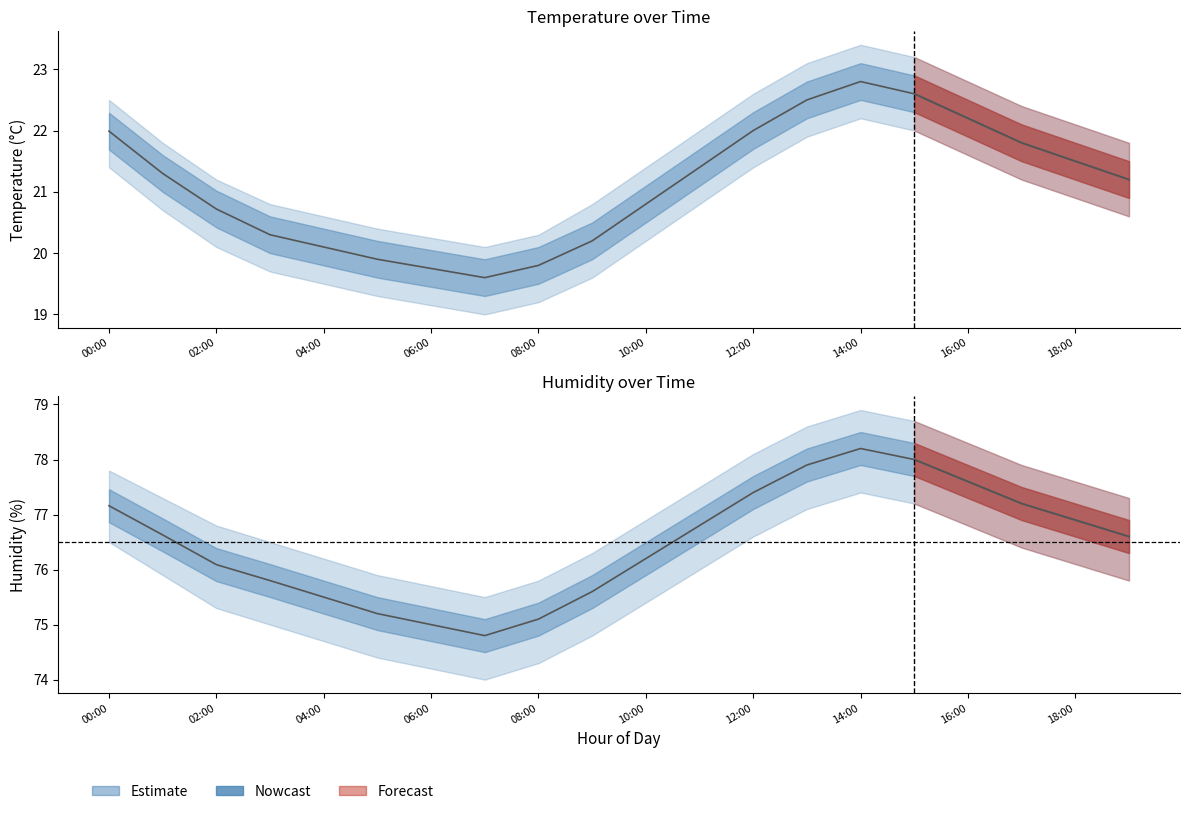

At which category does the chart reach its minimum across all series?

07:00